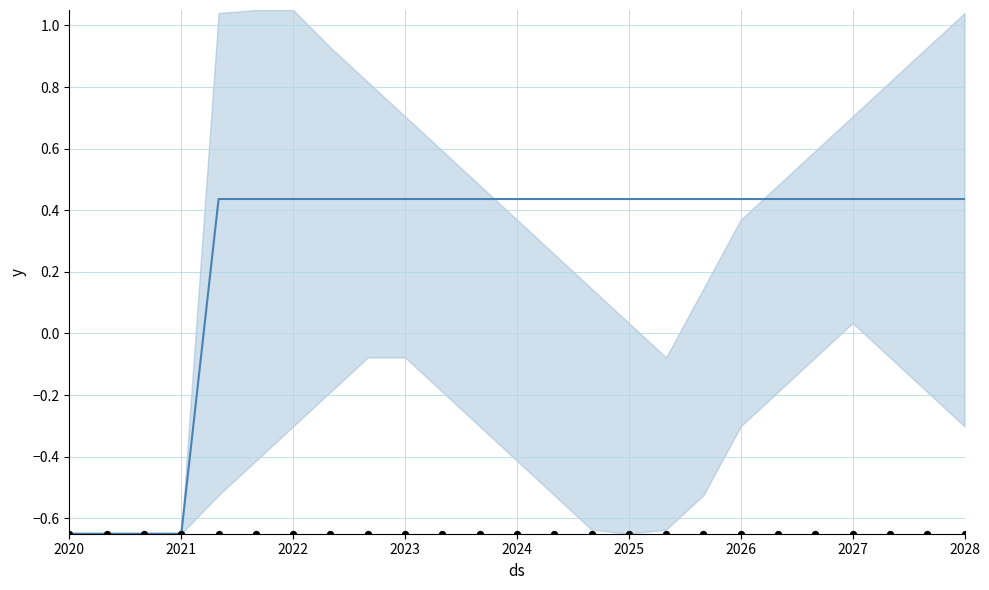

At how many categories does at least one series exceed 0?

21